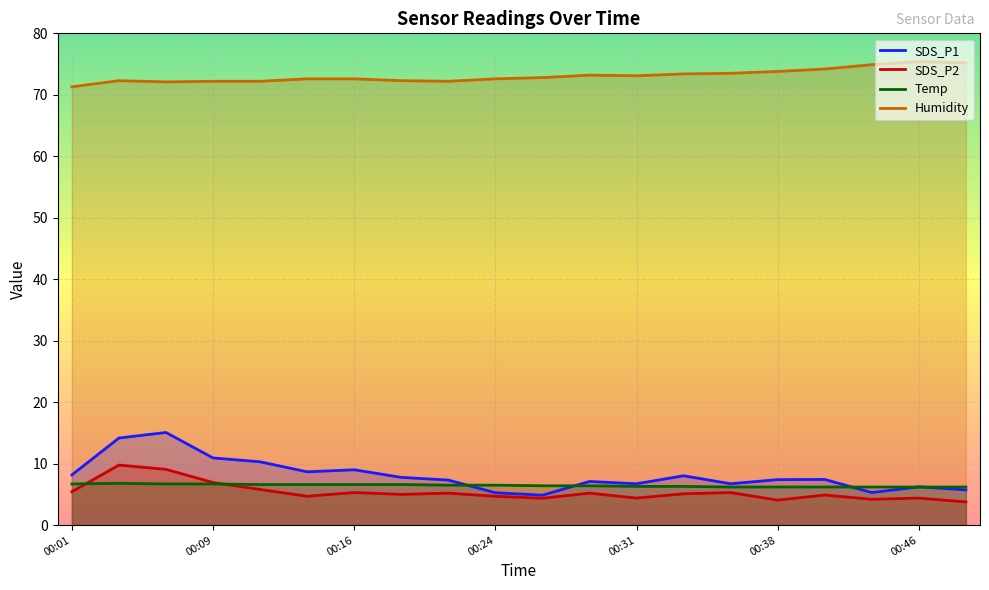

What value does the Humidity series have at 00:31?

73.1